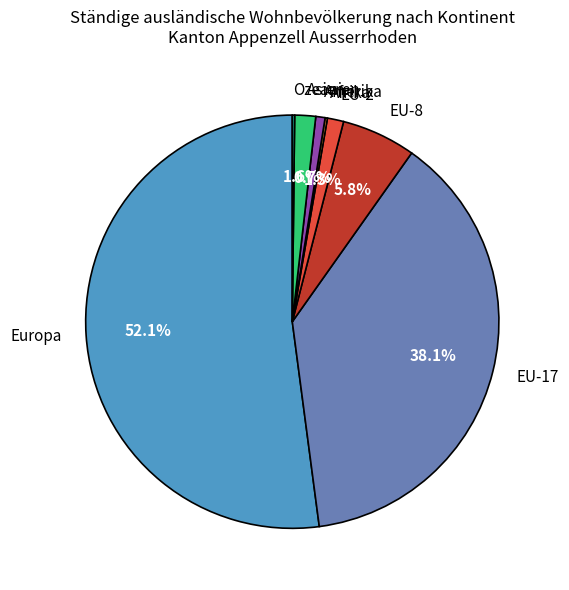

What percentage is NOT represented by EU-8?

94.2%